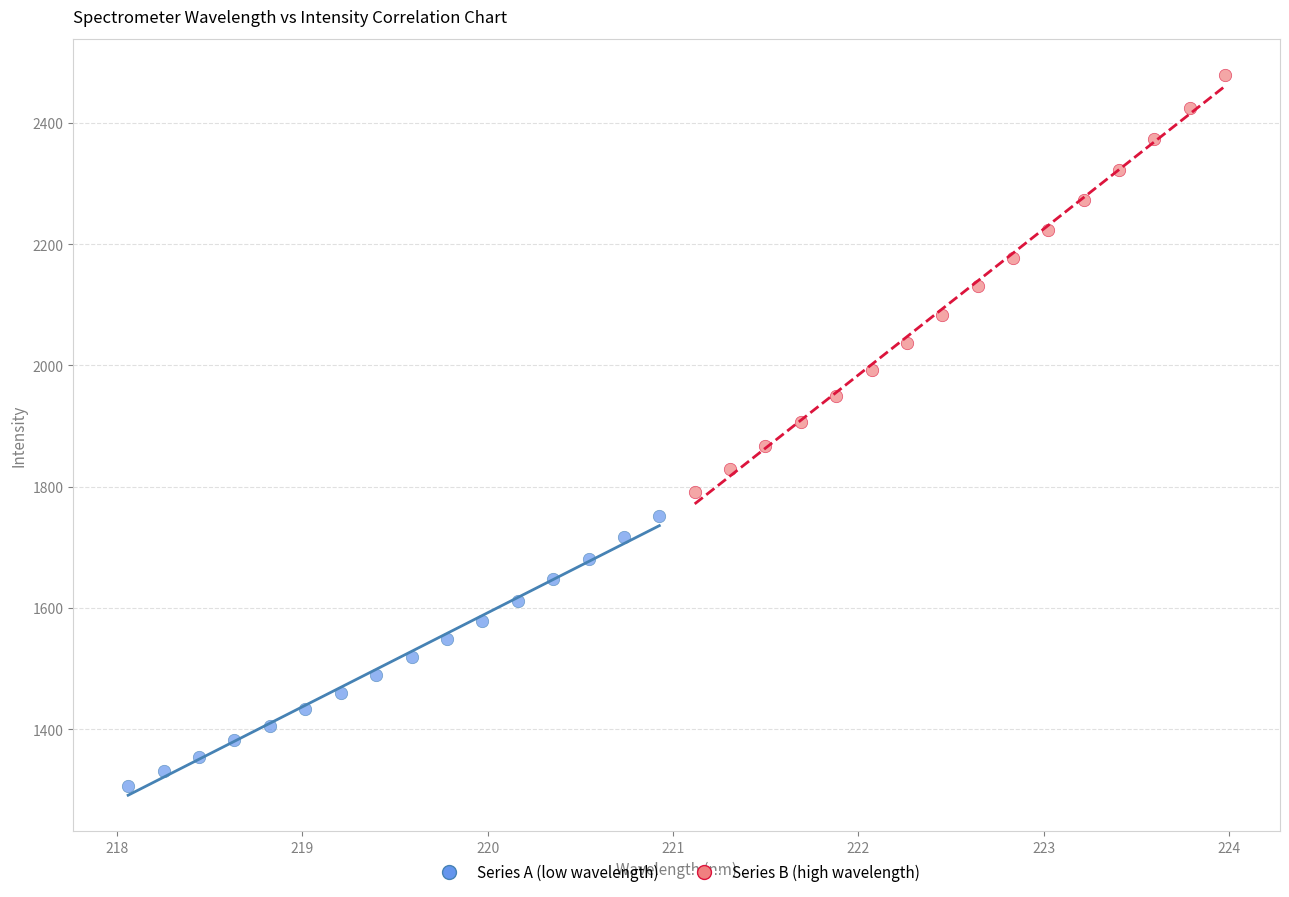

Which series reaches the maximum Y coordinate?

Series B (high wavelength)